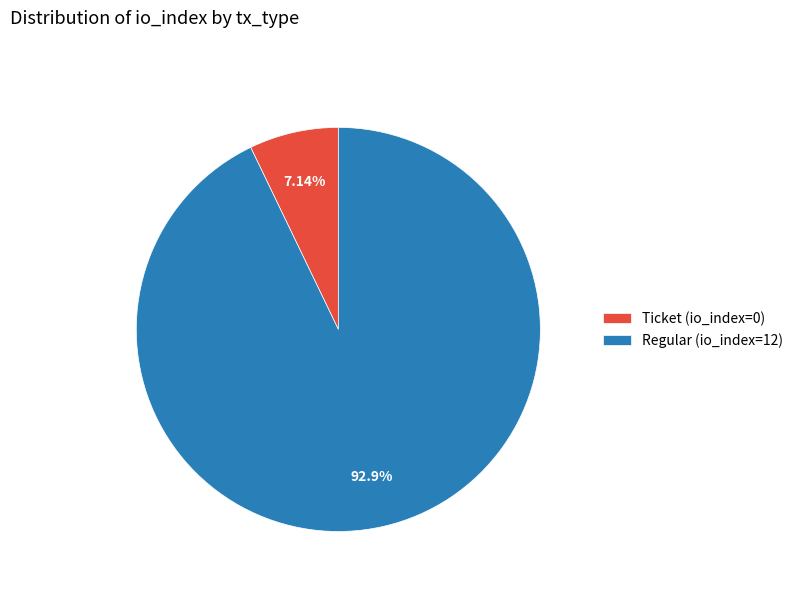

To the nearest percent, what is the difference between the Regular (io_index=12) and Ticket (io_index=0) slice percentages?

86%